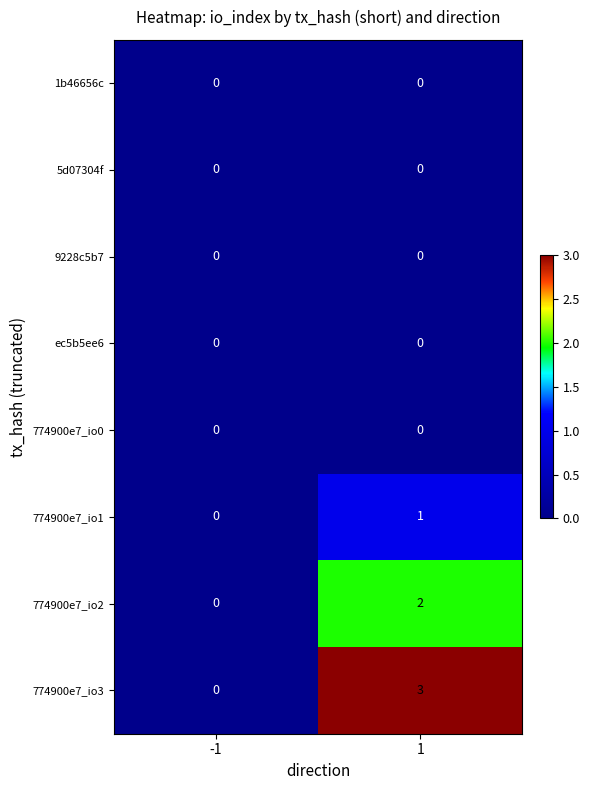

Which series has the widest spread of values?

774900e7_io3